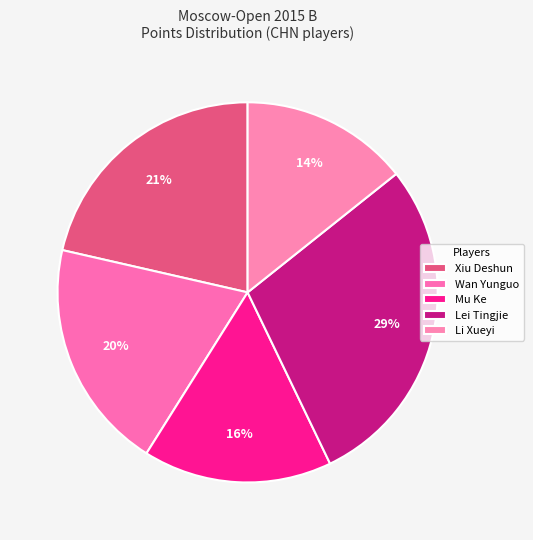

How many segments does this pie chart have?

5